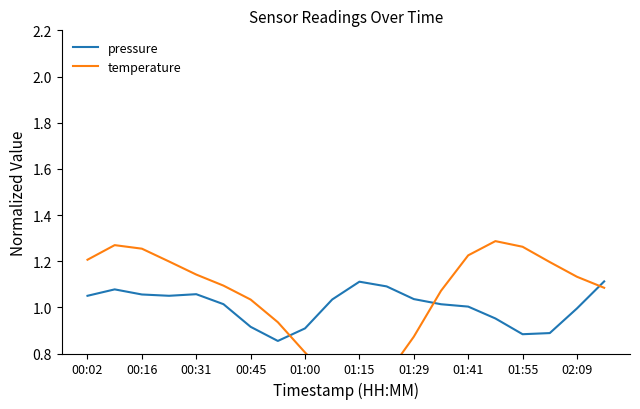

At how many categories does at least one series exceed 0?

20